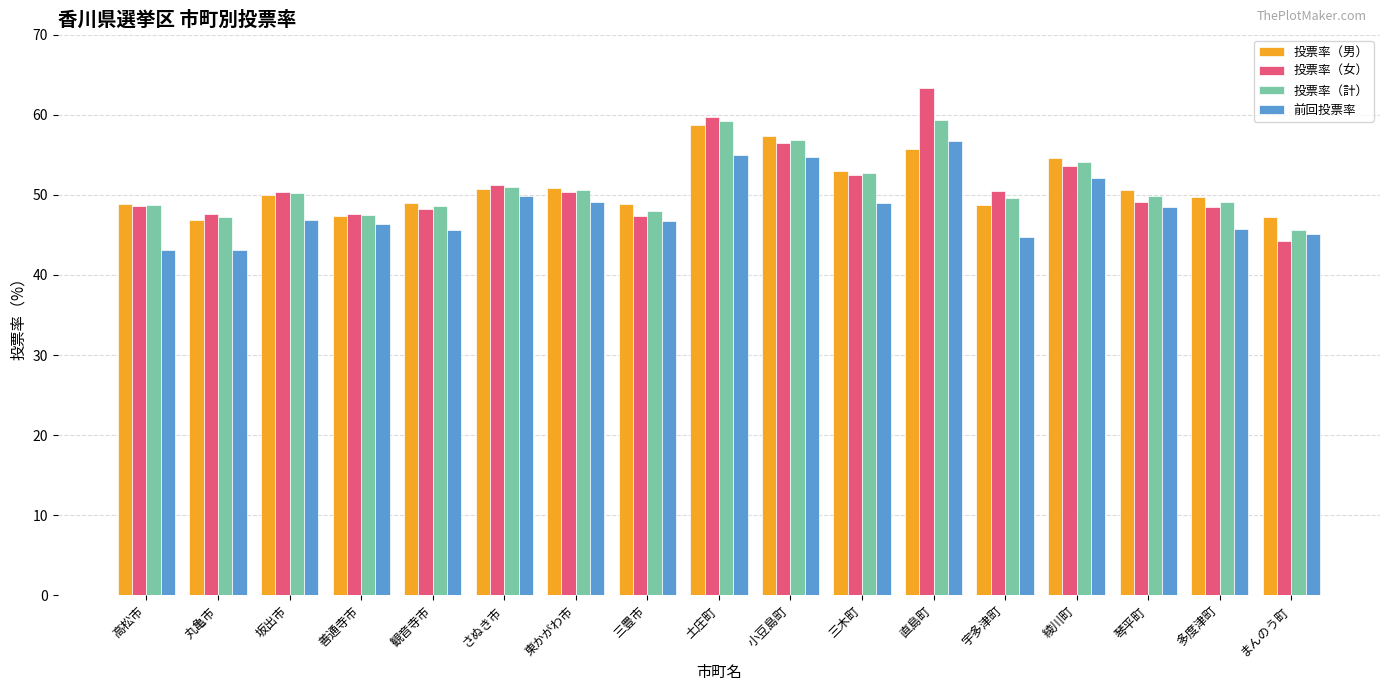

Which category has the highest value in the 投票率（男） series?

土庄町